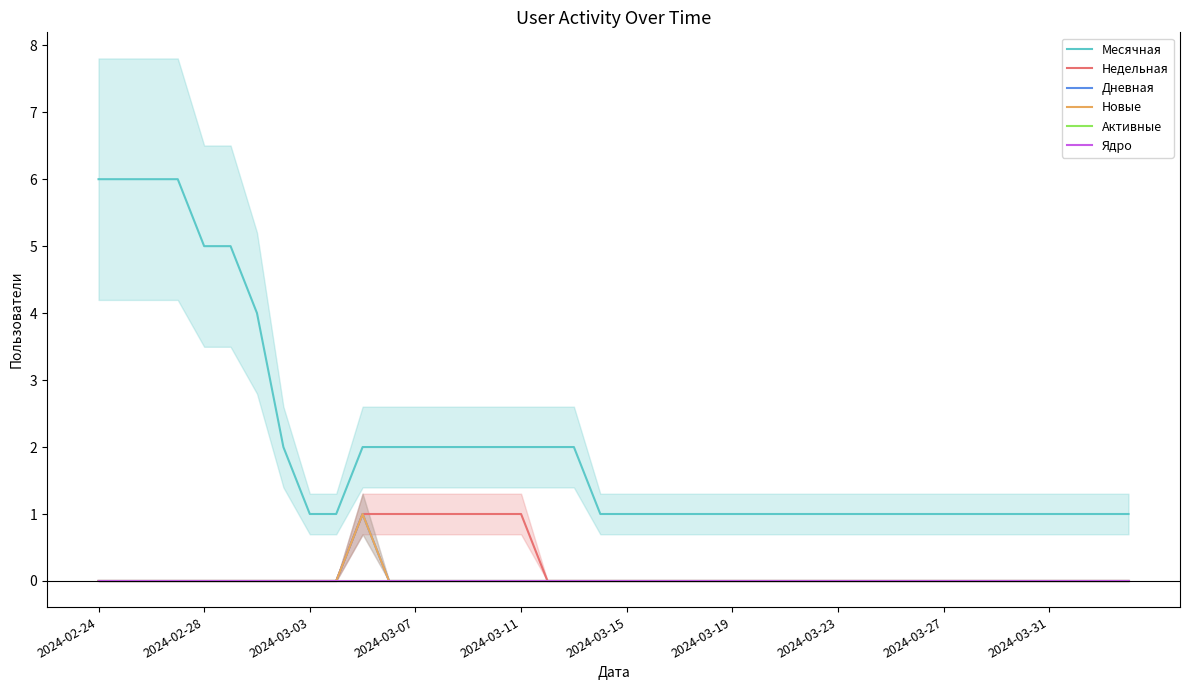

How many values in the Новые series exceed 0?

1